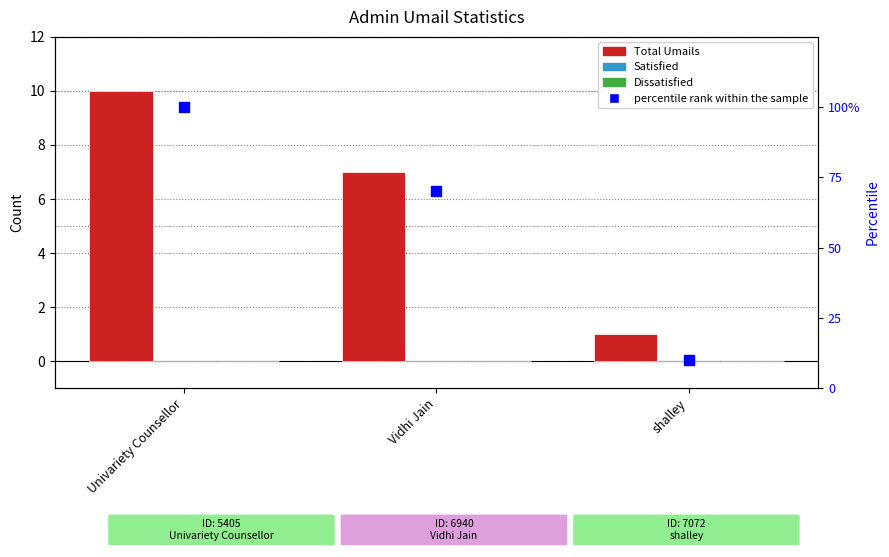

What is the value of the Total Umails bar at the 3rd from the left?

1